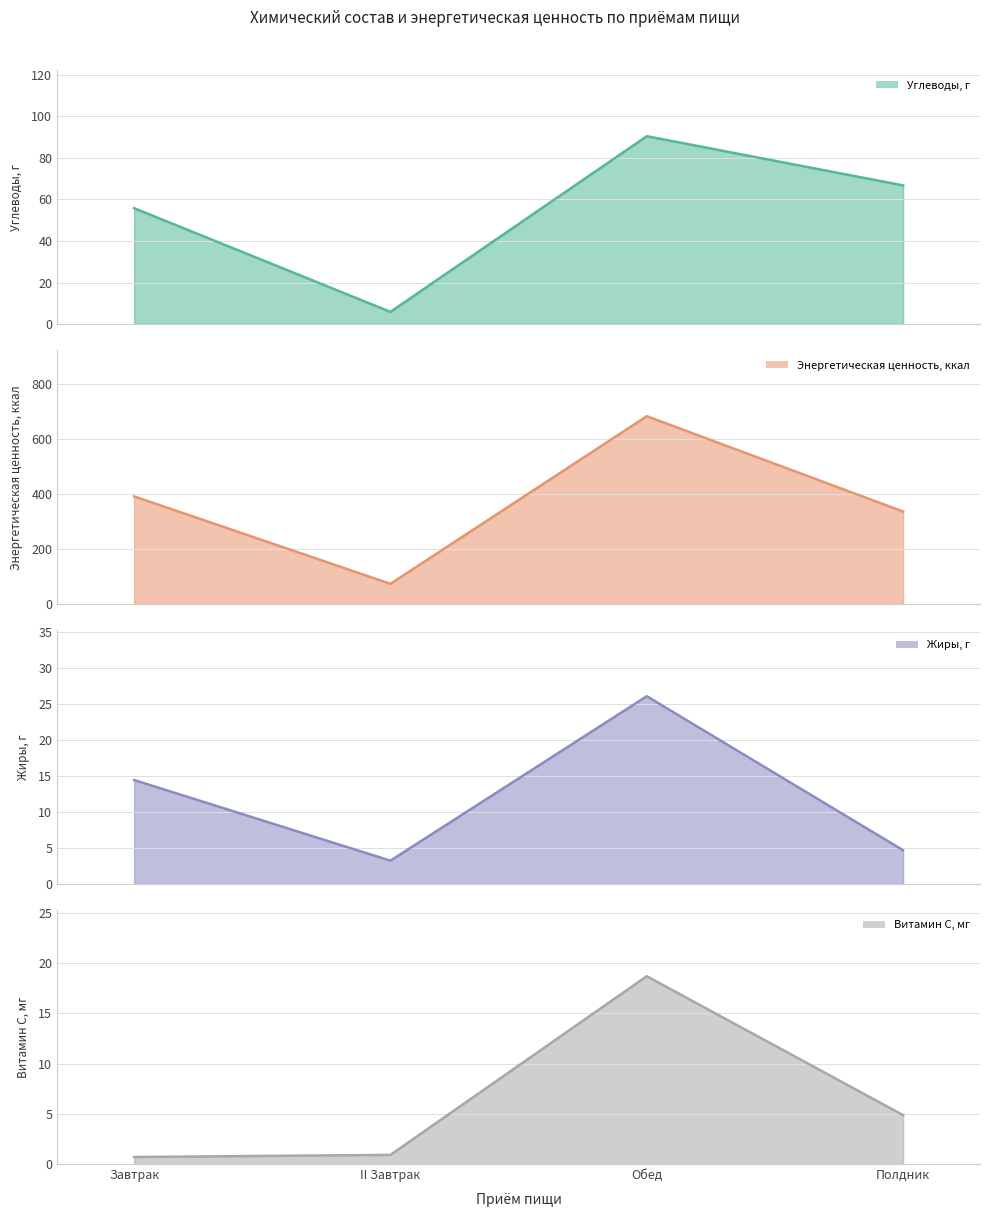

Reading left to right, transcribe all the data shown in this chart.

Углеводы, г: 55.8	5.9	90.5	66.8
Энергетическая ценность, ккал: 391.2	73.5	682.5	336.2
Жиры, г: 14.5	3.2	26.1	4.7
Витамин С, мг: 0.7	0.9	18.7	4.9